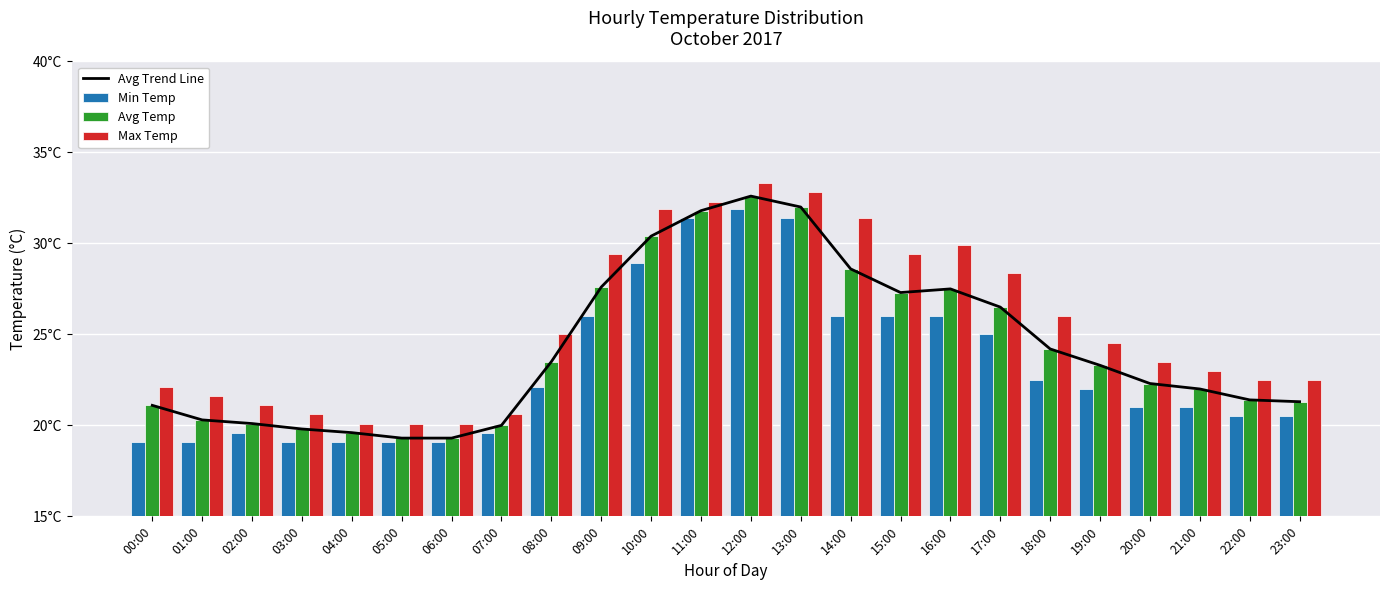

Are the bars grouped side by side (vs. stacked)?

Yes